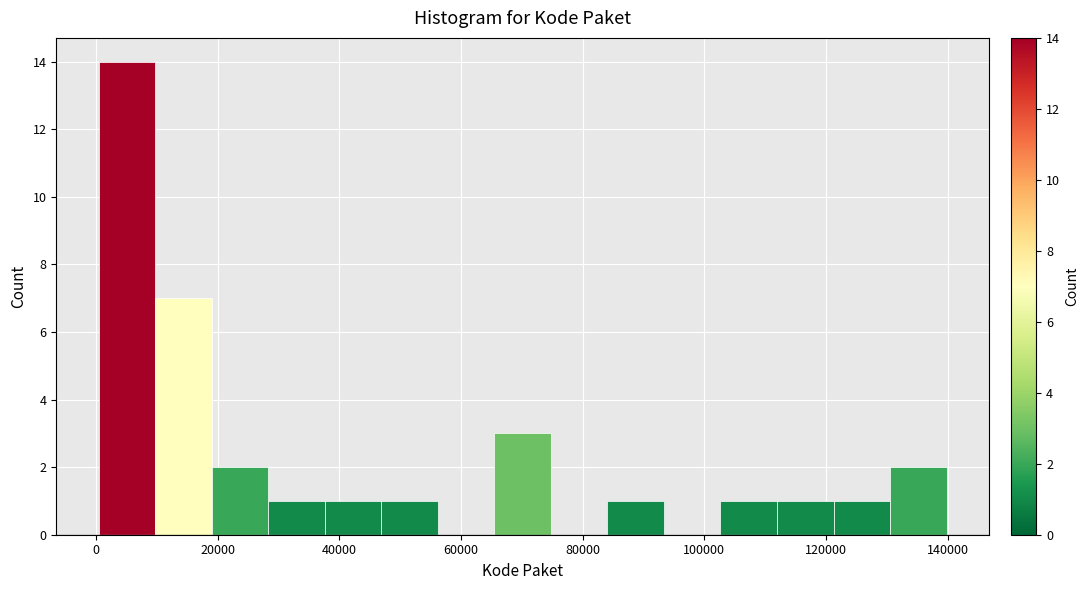

Over which range of the x-axis is the bar tallest?

0 to 10000